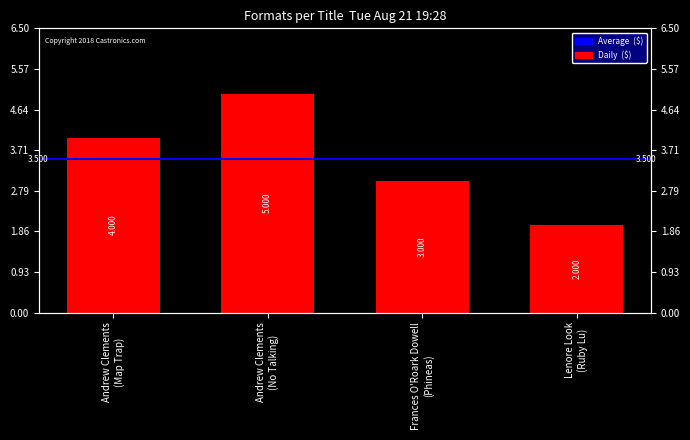

The chart shows a value of 5 at Andrew Clements (No Talking). True or false?

True